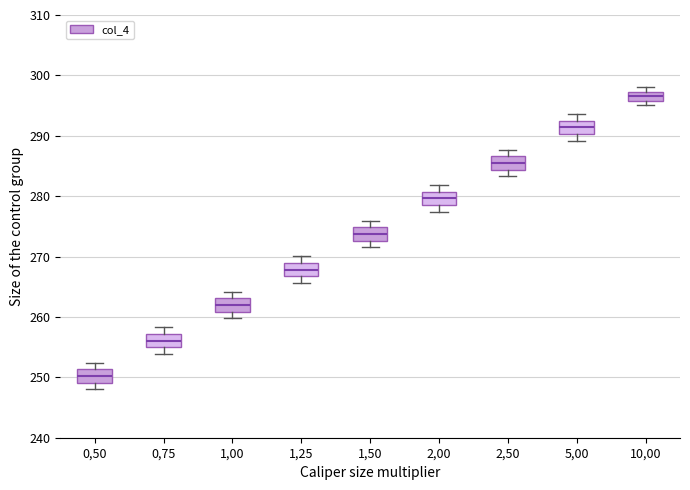

Which box has the highest median line?

10,00